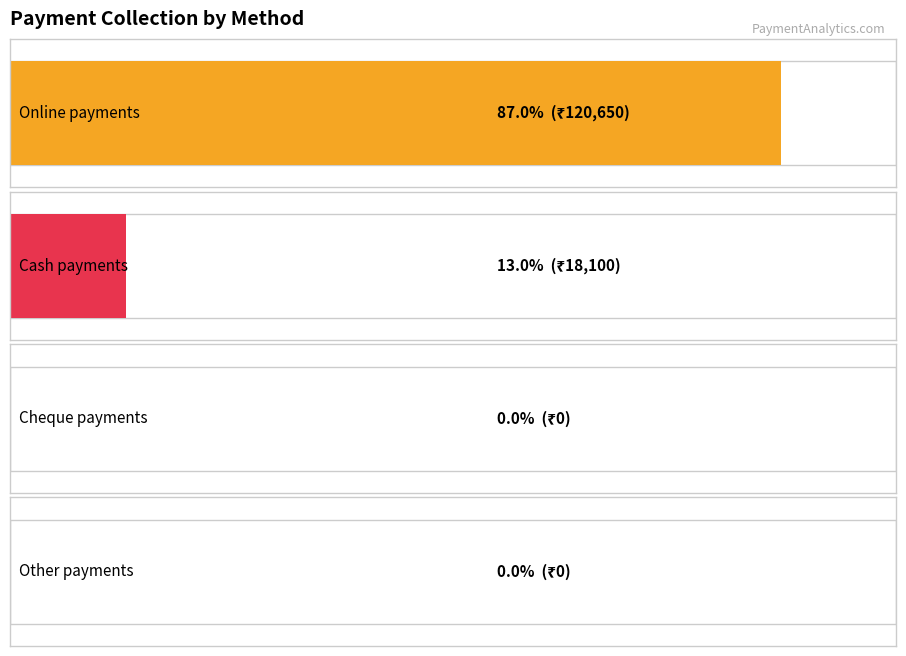

What are all the series names shown in the legend?

Online, Cash, Cheque, Other